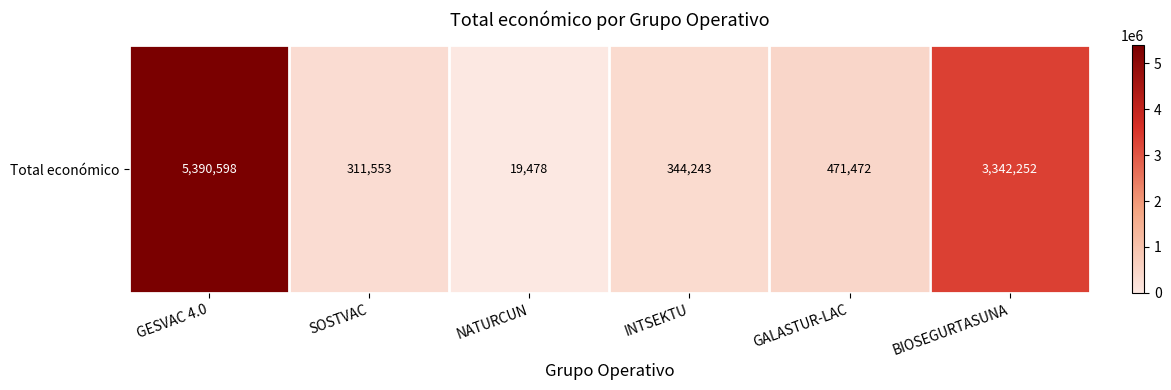

Is it true that the value at GALASTUR-LAC is 222367?

False